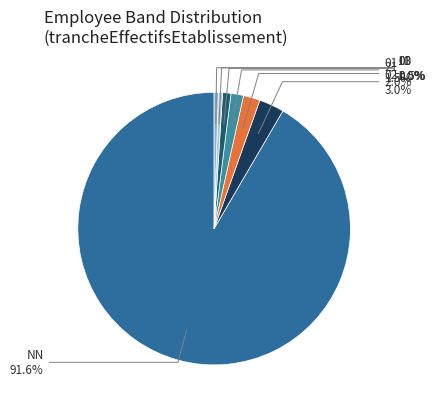

To the nearest percent, what portion does 11 represent?

1%